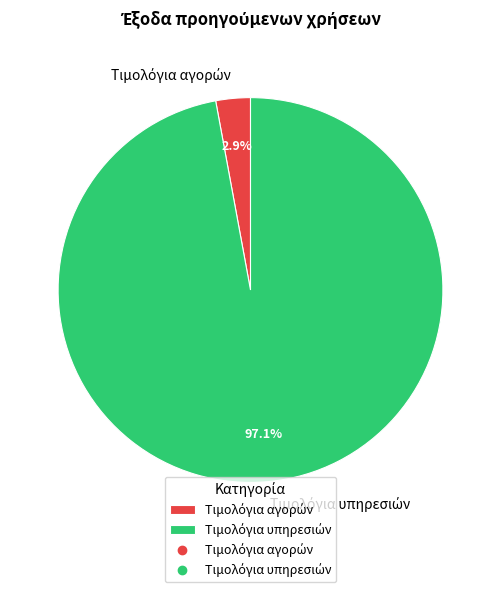

Does any single category account for the majority?

Yes